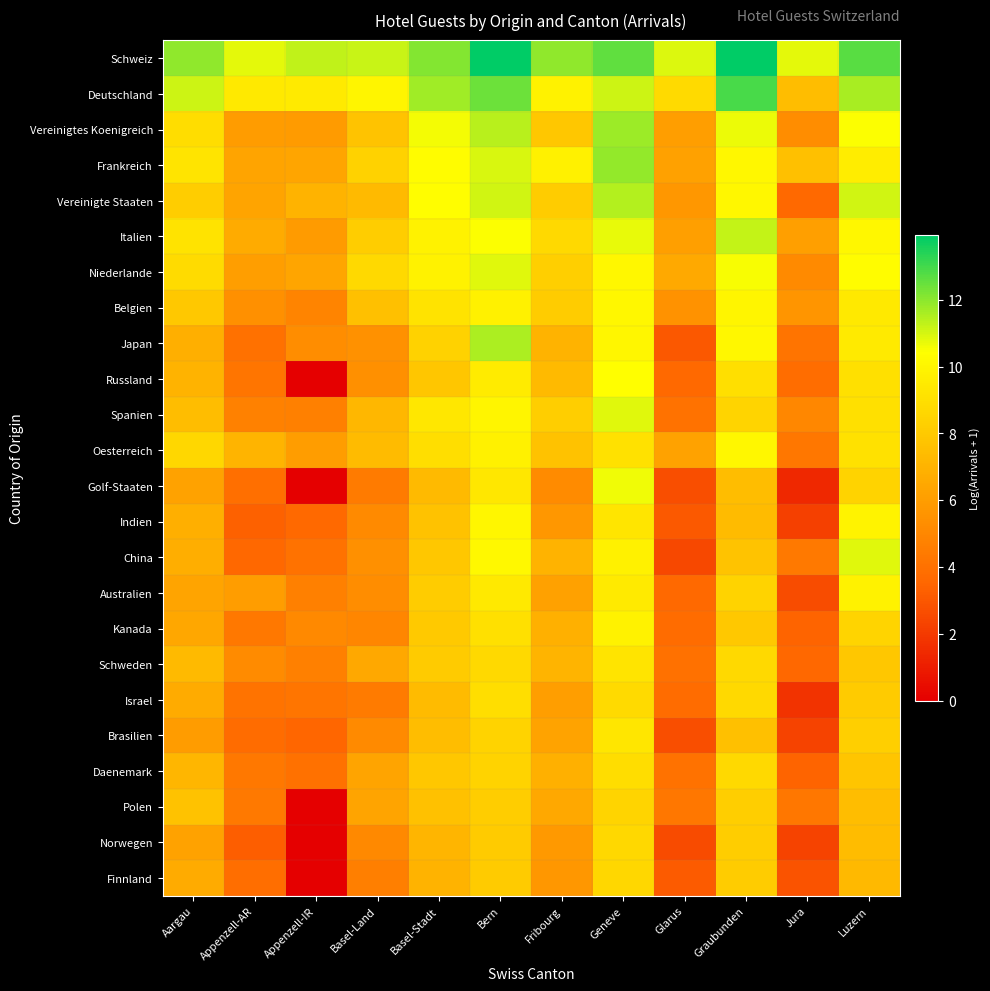

What is the greatest value displayed?

13.9